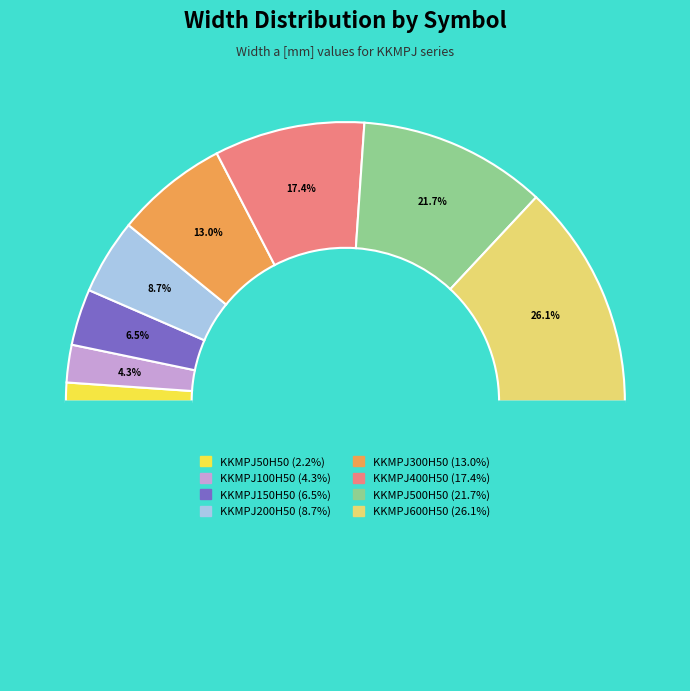

Rank the categories by value from lowest to highest.

KKMPJ50H50, KKMPJ100H50, KKMPJ150H50, KKMPJ200H50, KKMPJ300H50, KKMPJ400H50, KKMPJ500H50, KKMPJ600H50